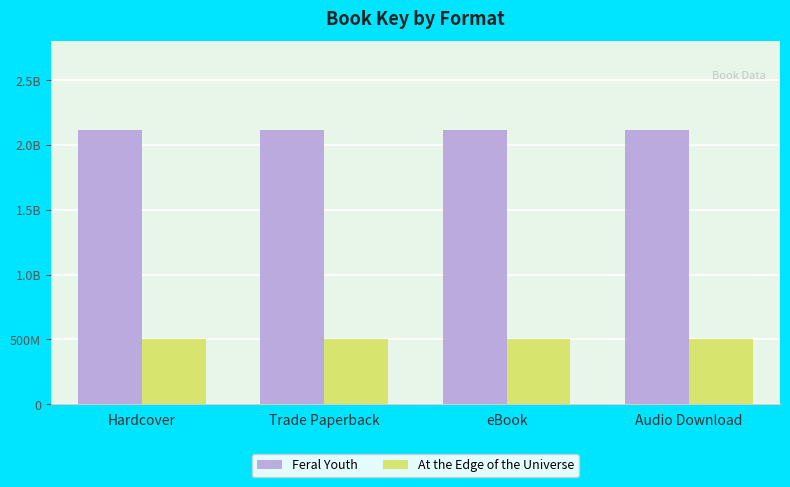

The Feral Youth series shows 3540524789 at Hardcover. True or false?

False